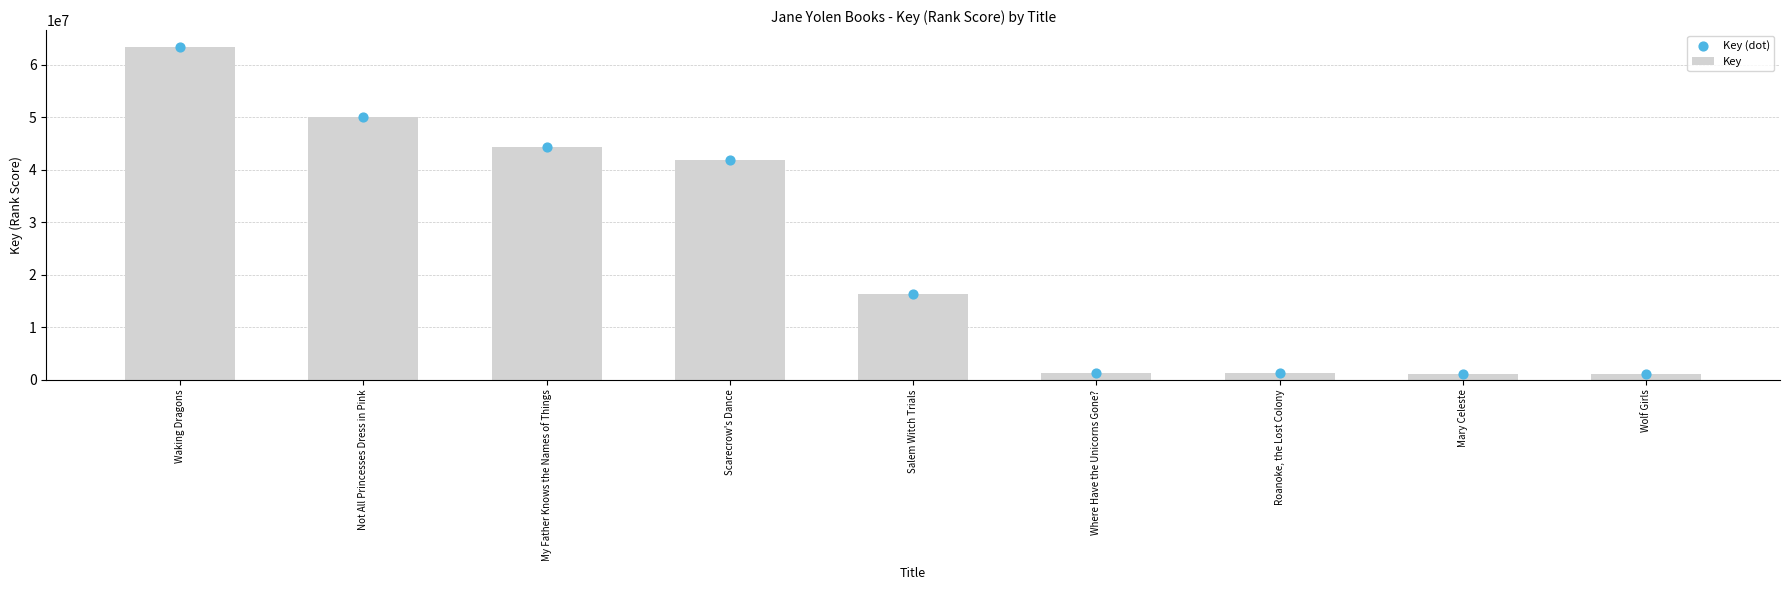

What is the total value across all series at My Father Knows the Names of Things?

88795390